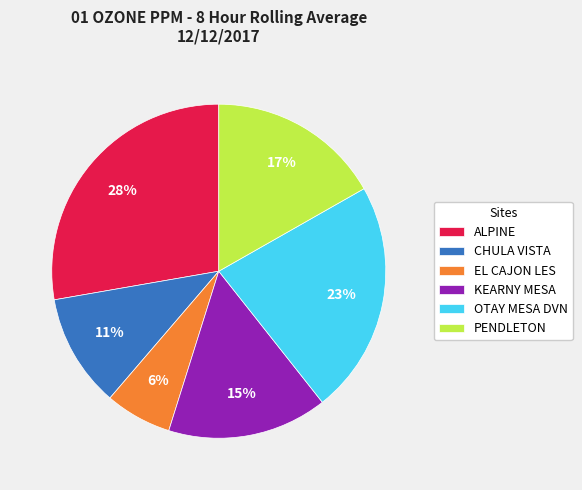

Count the number of slices in the pie.

6